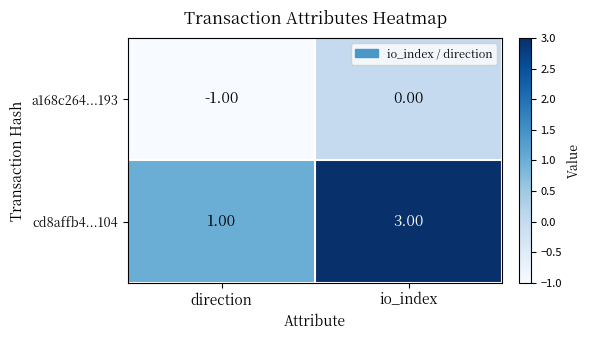

At which label is cd8affb4...104 closest to 2?

direction